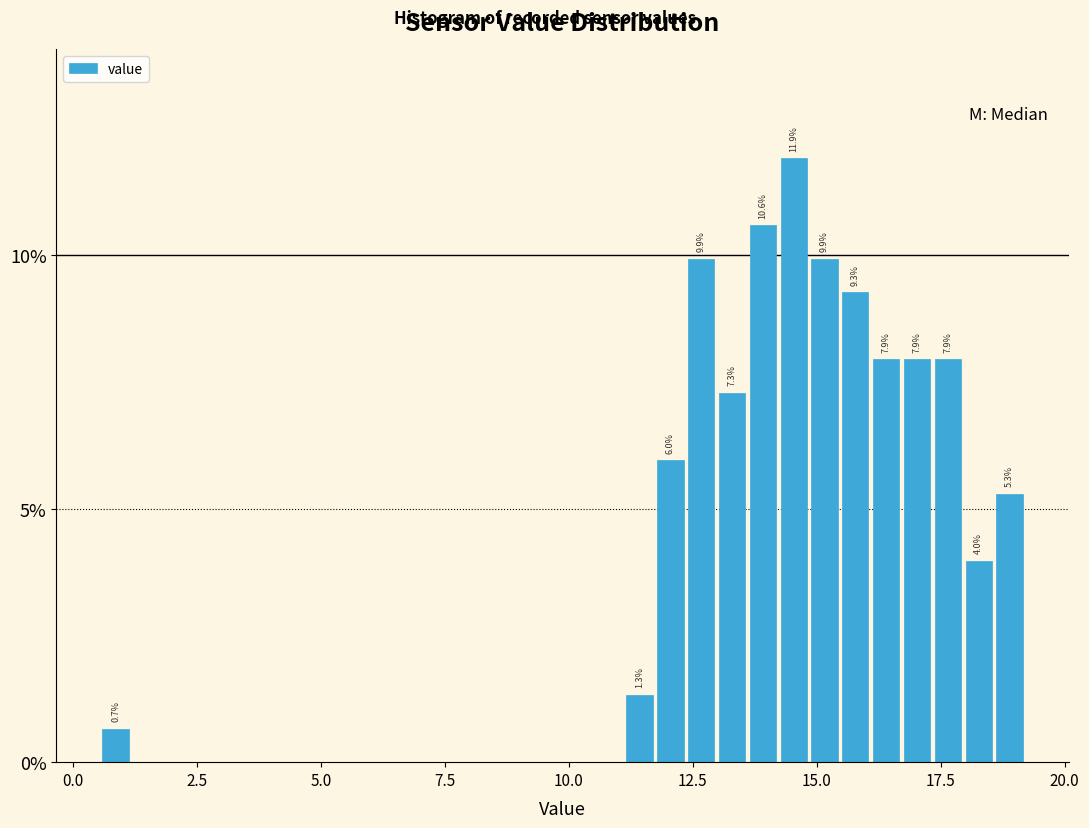

Read against the x-axis, roughly where is the centre of the tallest bar?

14.5